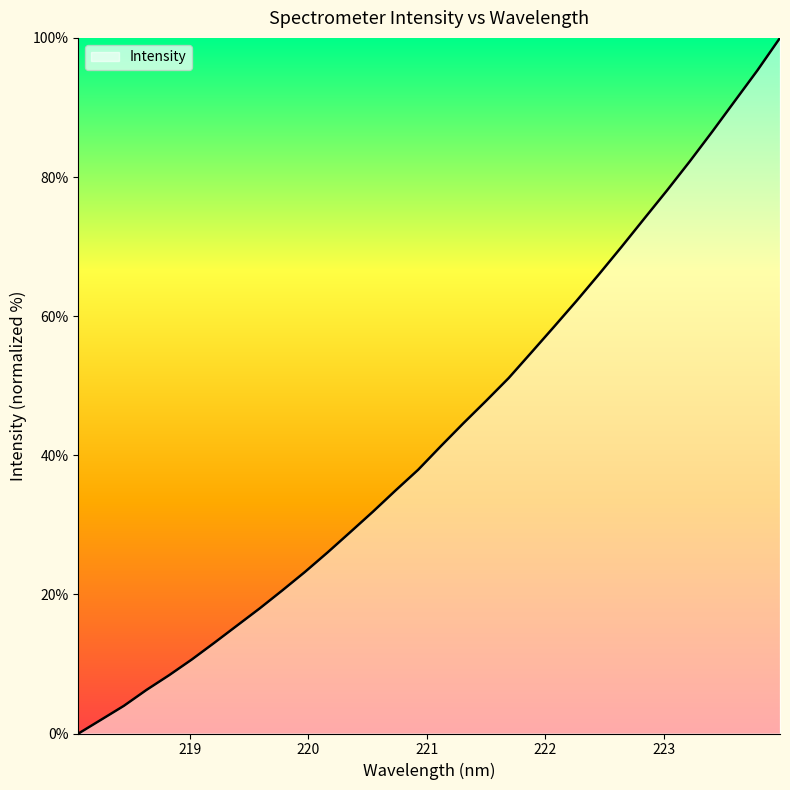

How many lines are shown in the chart?

1